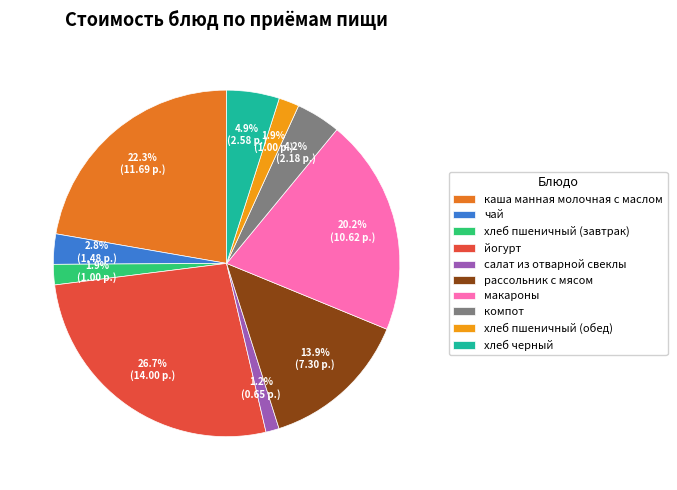

Is there a majority slice in this chart?

No